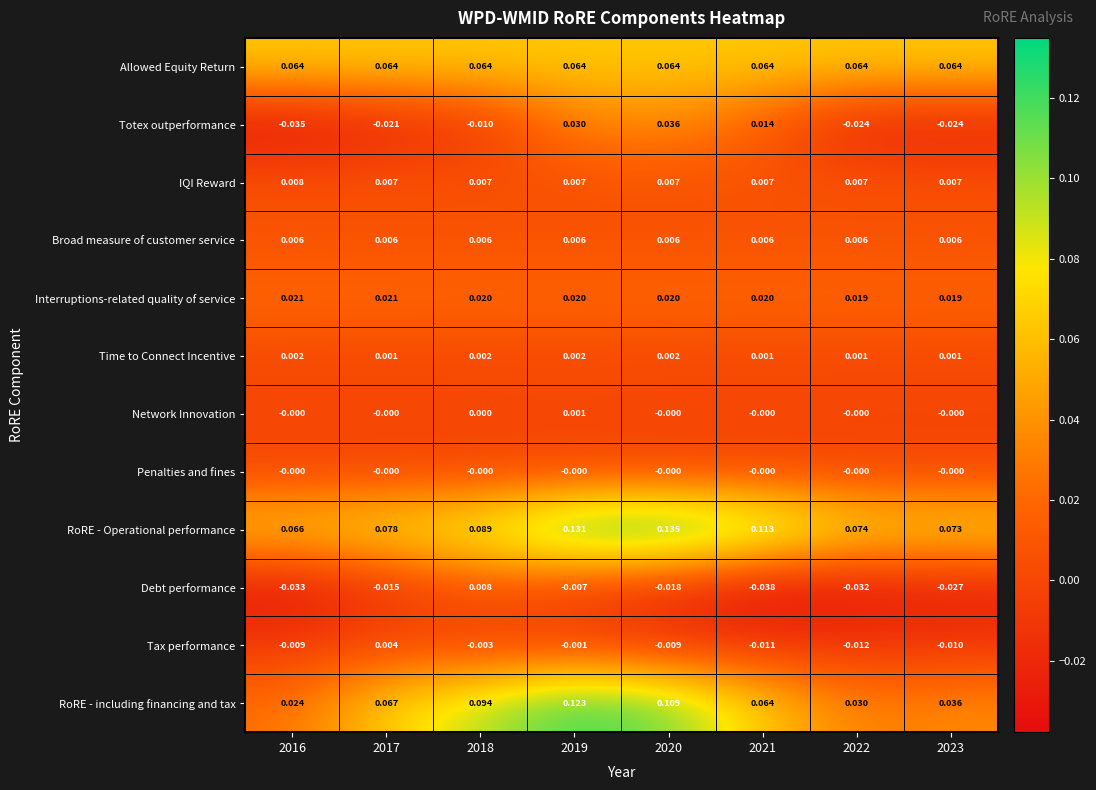

At which category does the chart reach its minimum across all series?

2021